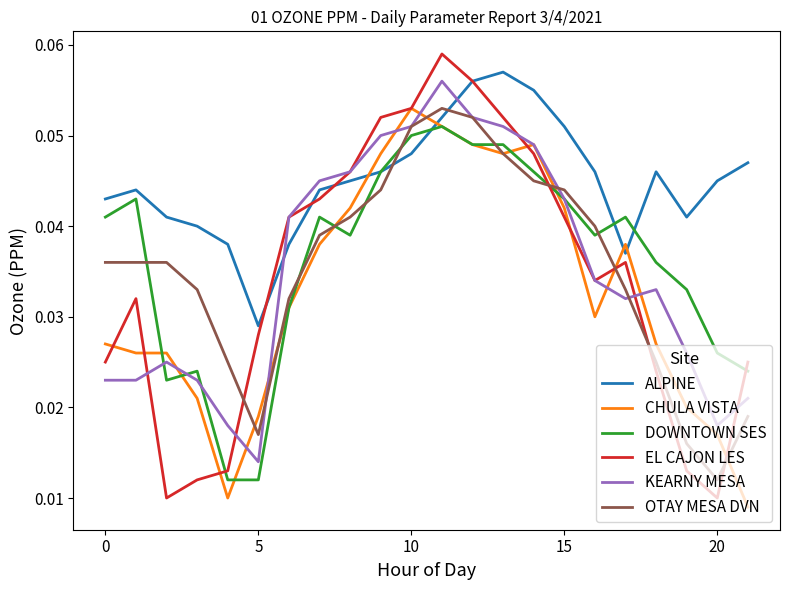

How many times do ALPINE and OTAY MESA DVN cross each other?

2